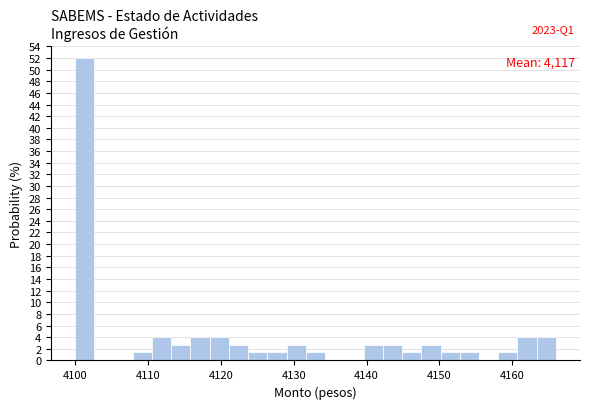

Read against the x-axis, roughly where is the centre of the tallest bar?

4101